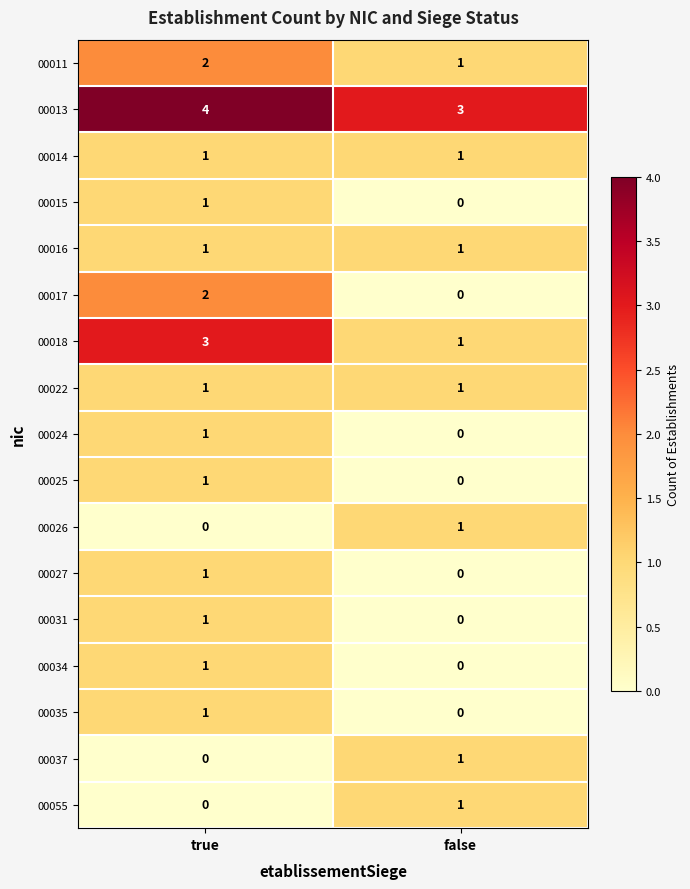

How many distinct data groups are displayed?

17